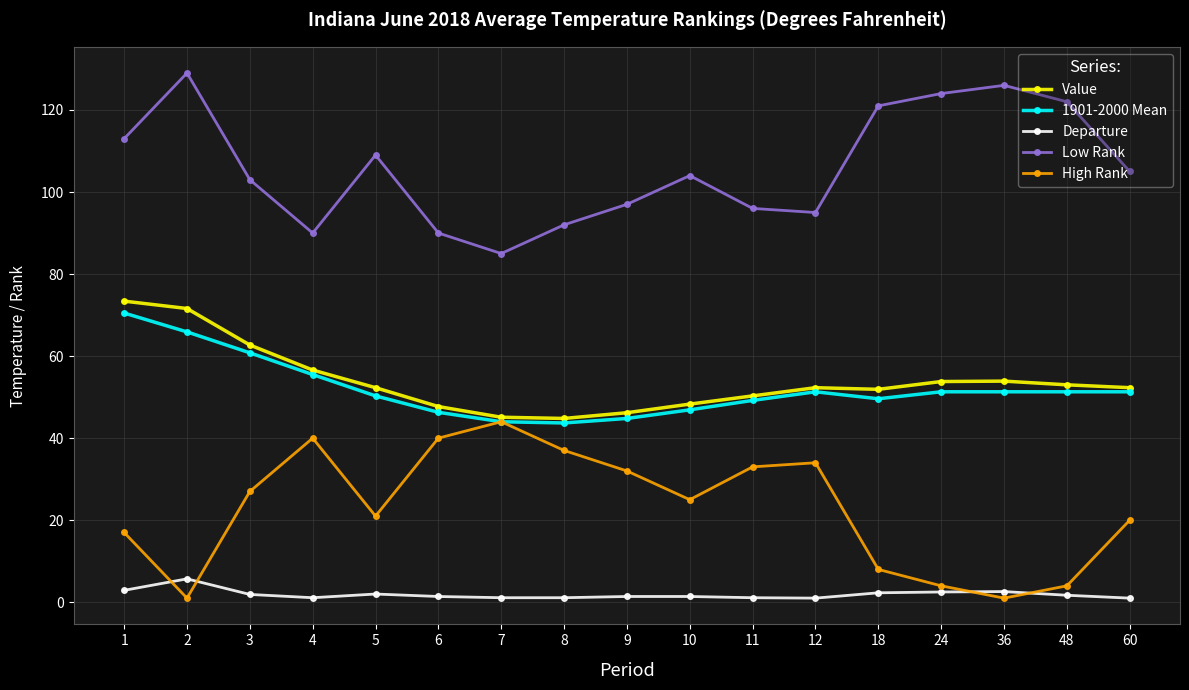

What is the sum of the 1901-2000 Mean values at 5 and 18?

99.9